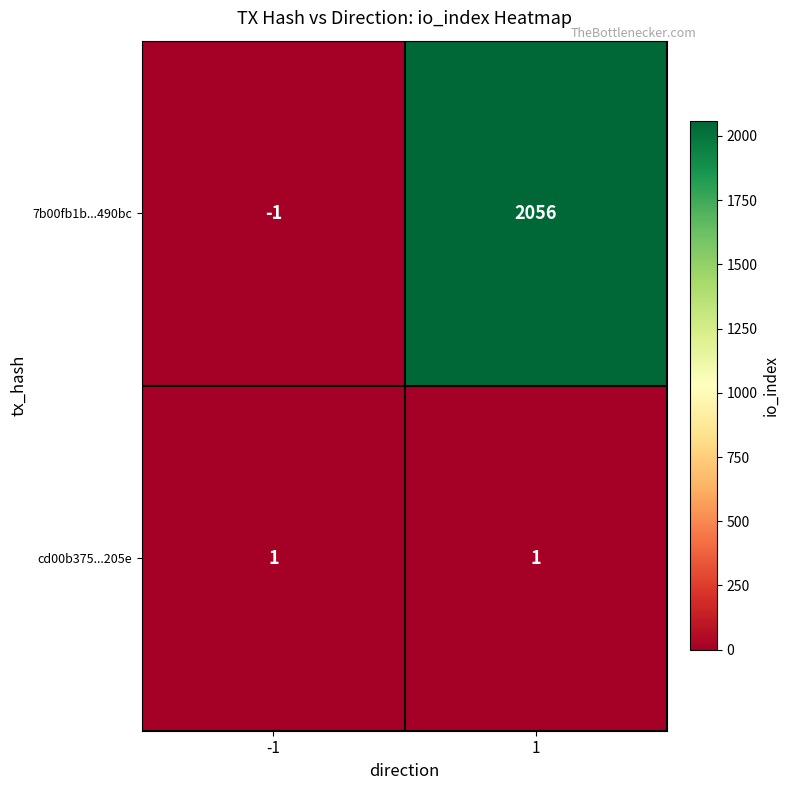

Rank the series by their average value, from lowest to highest.

cd00b375...205e, 7b00fb1b...490bc